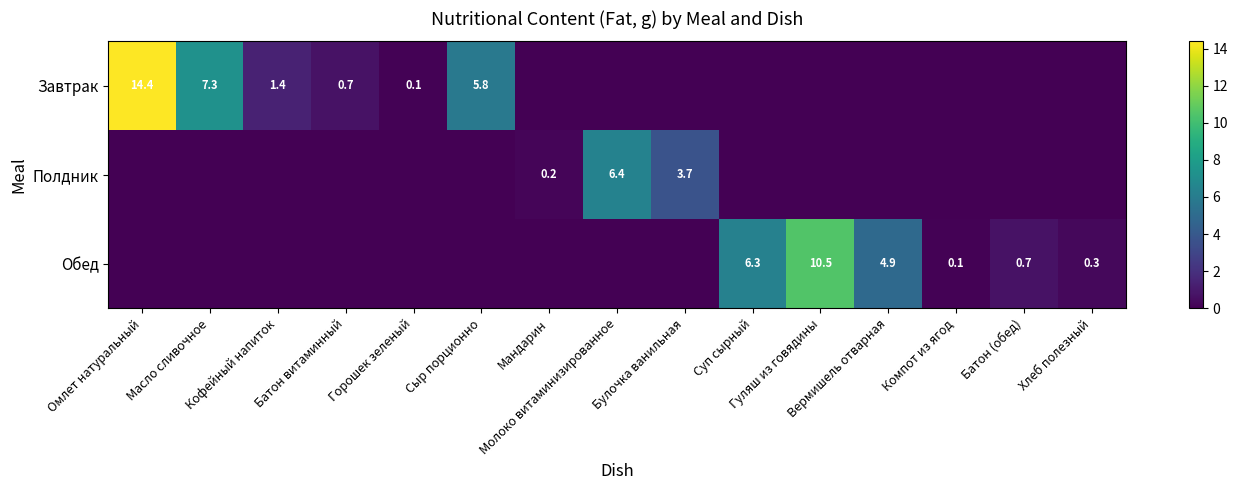

Is it true that Завтрак equals 25.4 at Омлет натуральный?

False